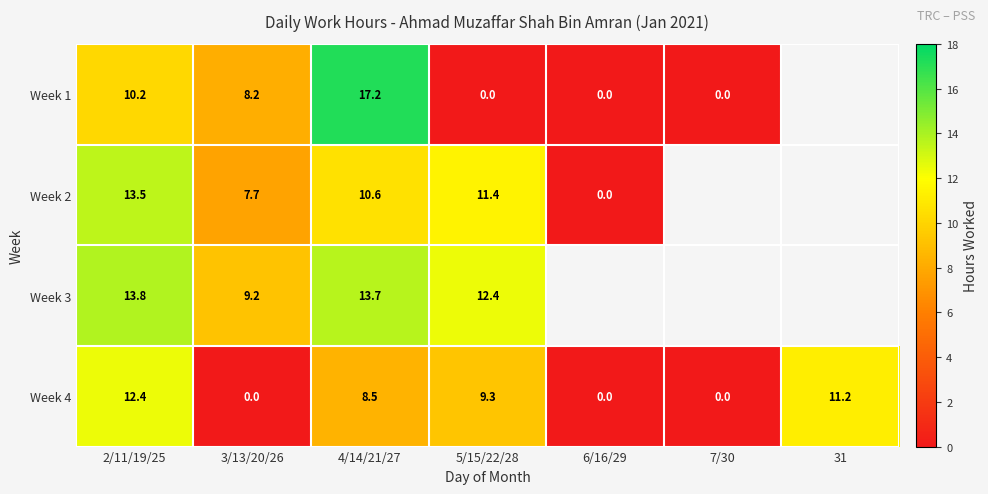

Is the value of Week 3 at 5/15/22/28 greater than the value of Week 2 at 3/13/20/26?

Yes